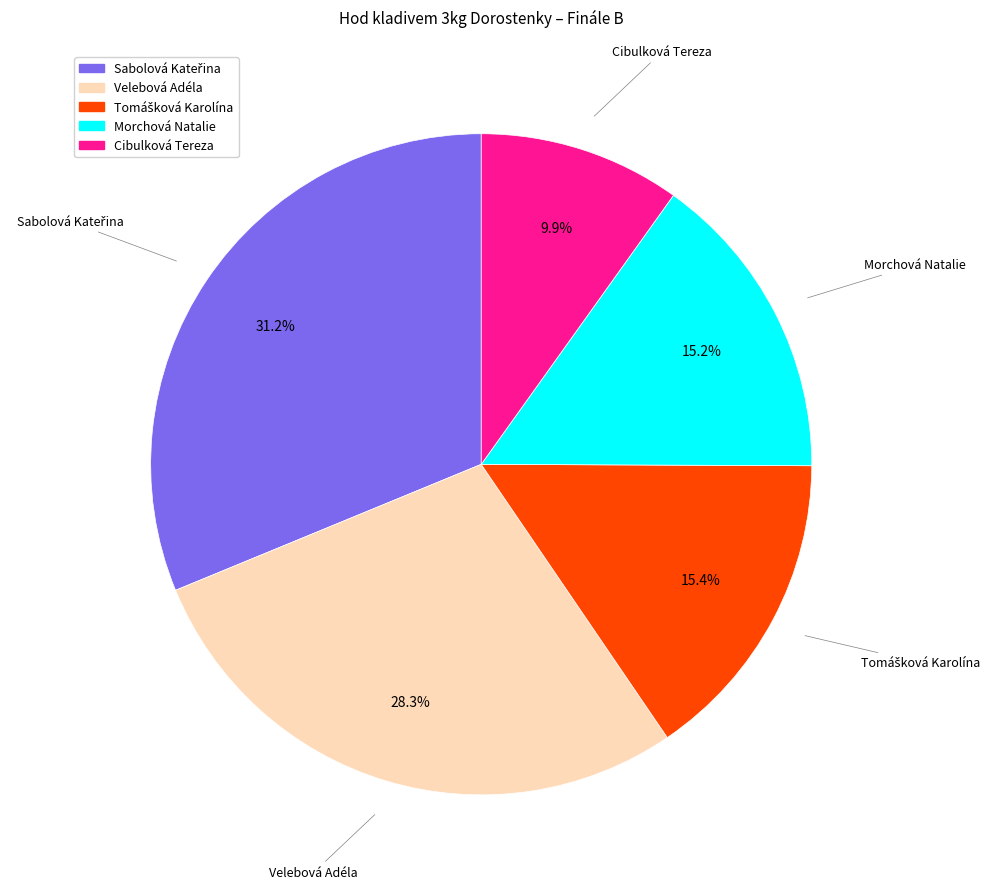

Does Velebová Adéla account for over 50% of the chart?

No